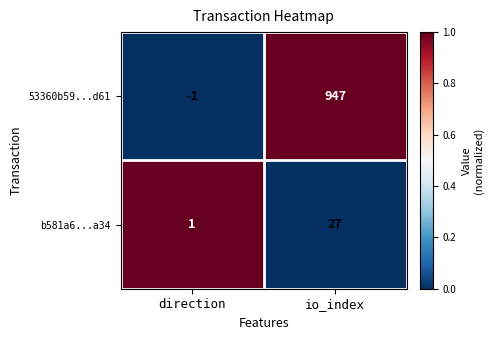

Is it true that 53360b59...d61 equals -2 at direction?

False